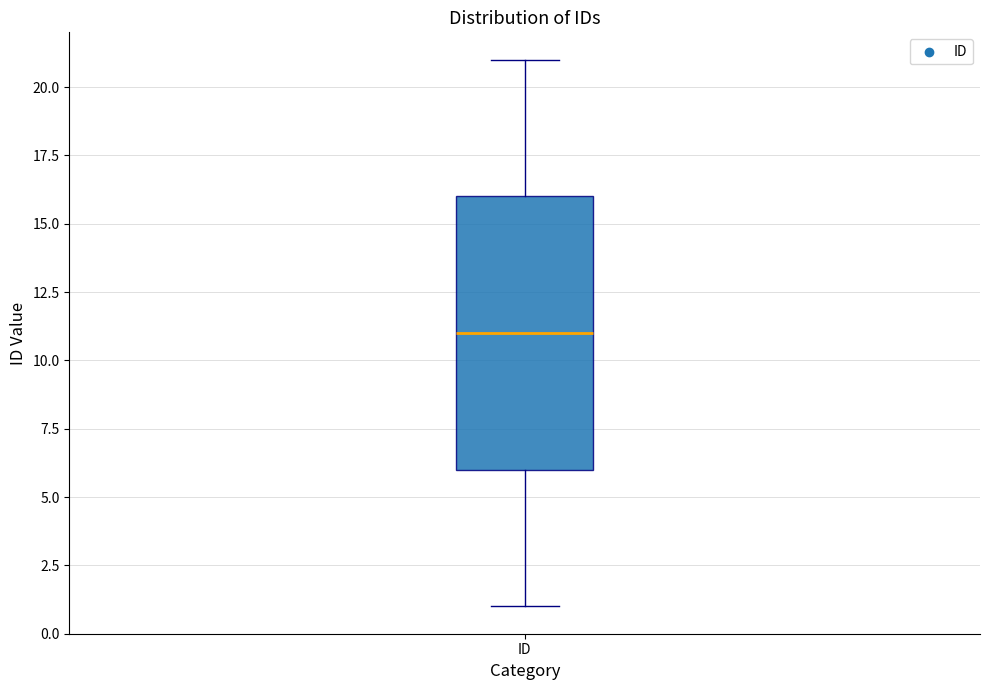

Transcribe this box plot: give where the median line is, the range the box spans, and where the two whiskers end, as read against the y-axis. The values are not printed on the chart, so give them approximately, as read against the axis.

median 11, box 6 to 16, whiskers 1 to 21